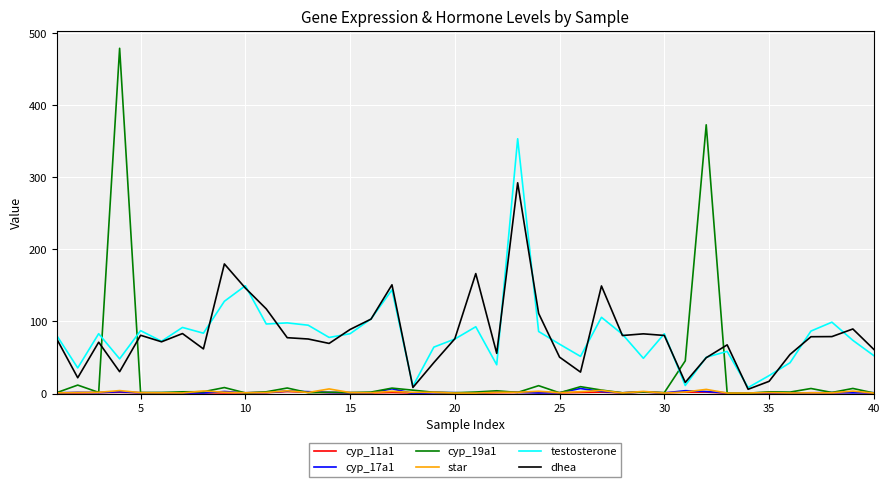

Which series has the widest spread of values?

cyp_19a1